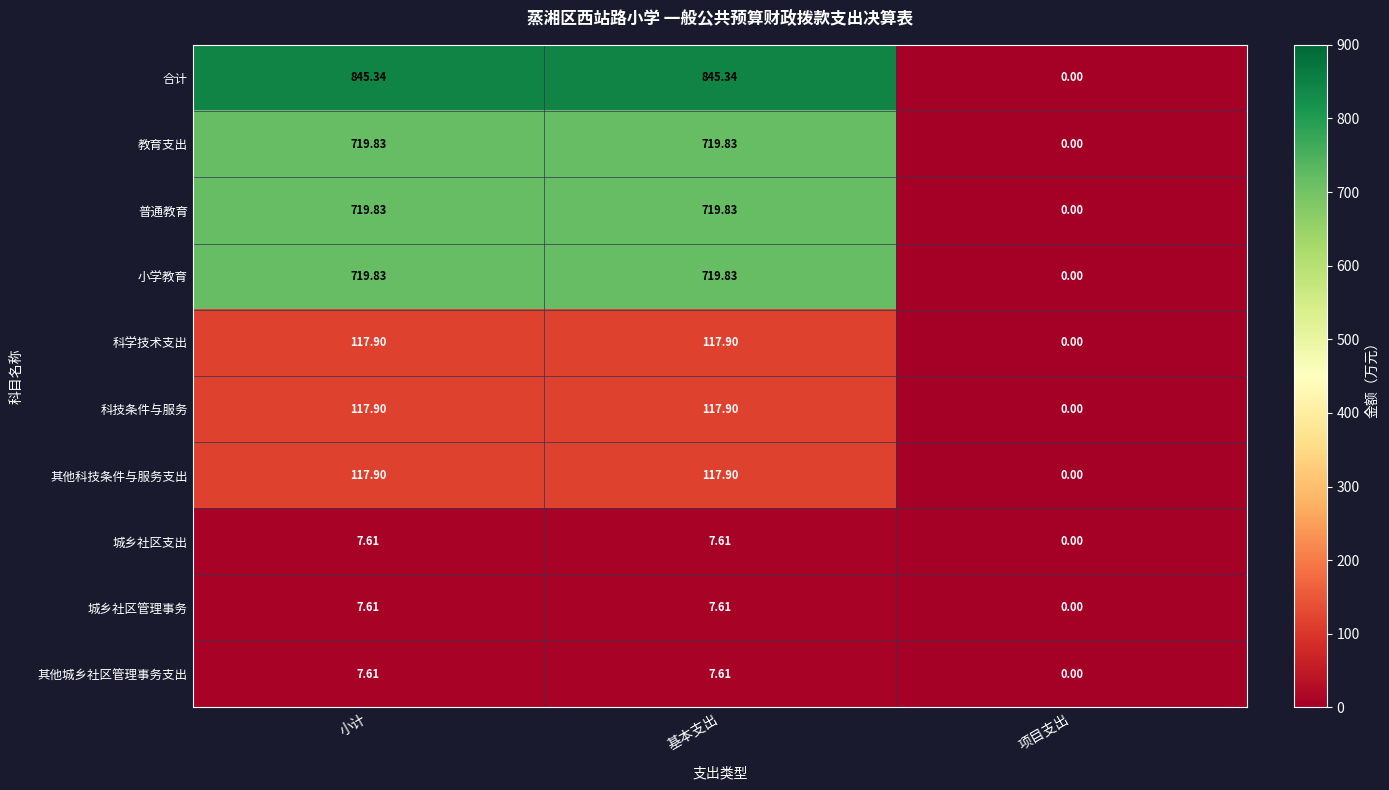

Which series has the largest range (max minus min)?

合计